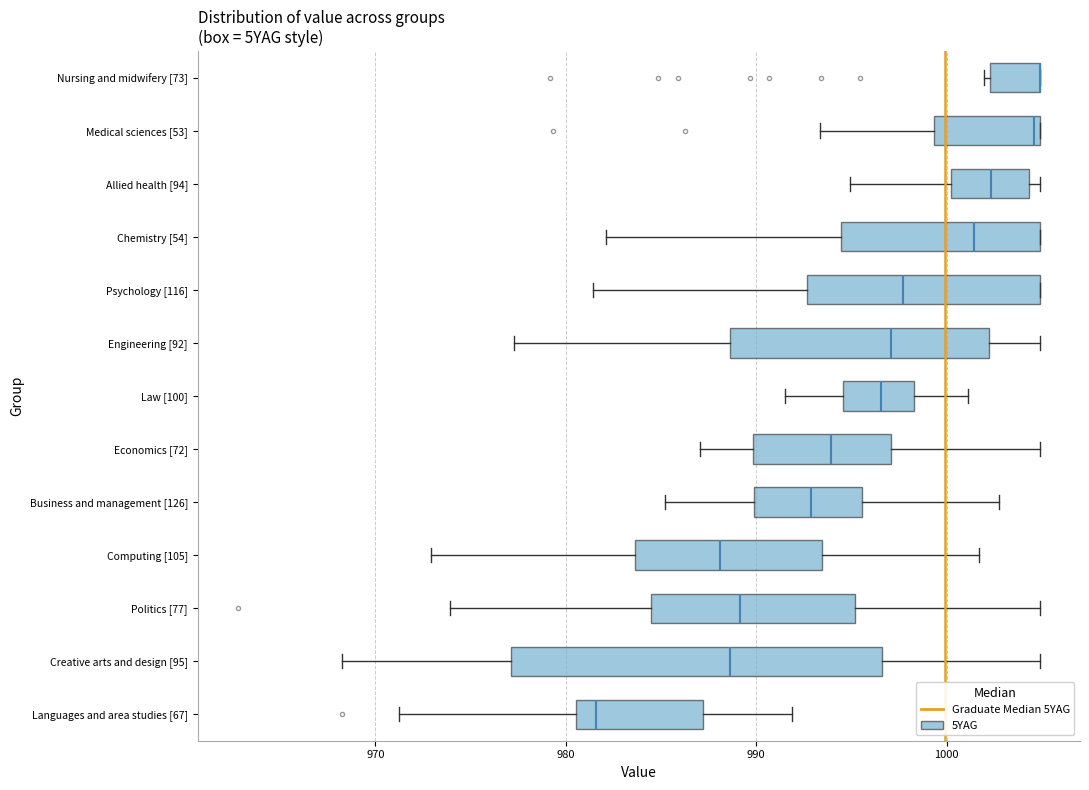

Comparing the boxes themselves (not the whiskers), which one is the widest?

Creative arts and design [95]